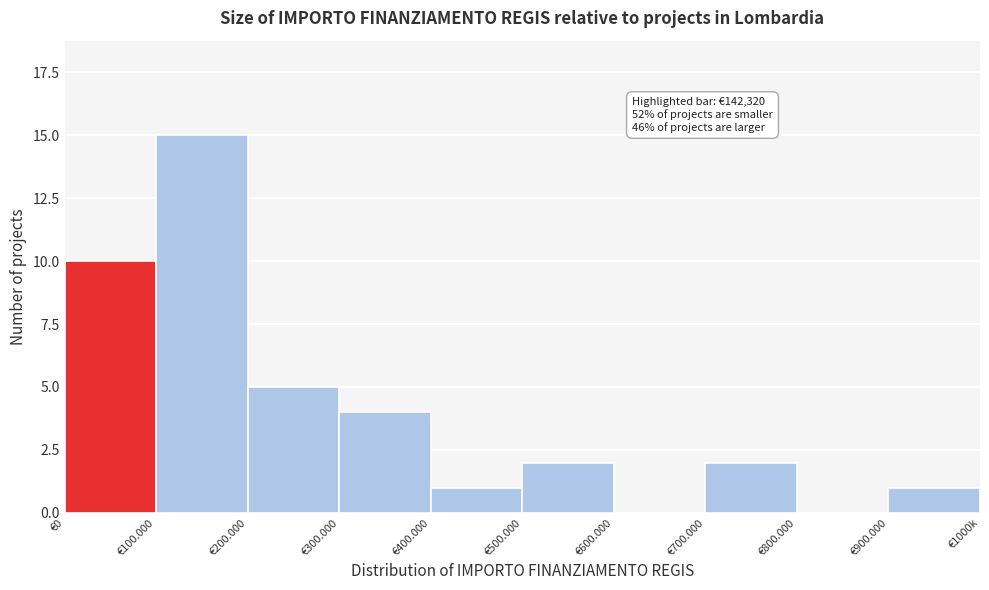

Reading left to right, transcribe all the data shown in this chart.

€0=10	€100.000=15	€200.000=5	€300.000=4	€400.000=1	€500.000=2	€600.000=0	€700.000=2	€800.000=0	€900.000=1